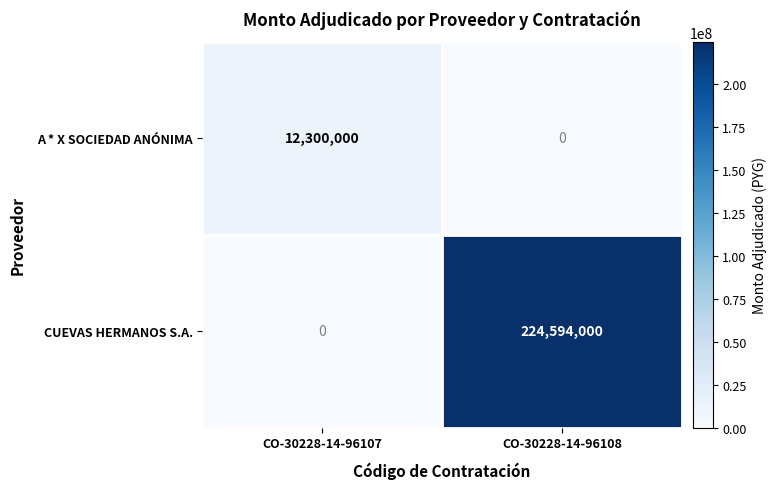

What is the difference between the maximum and minimum values in the A * X SOCIEDAD ANÓNIMA series?

12300000